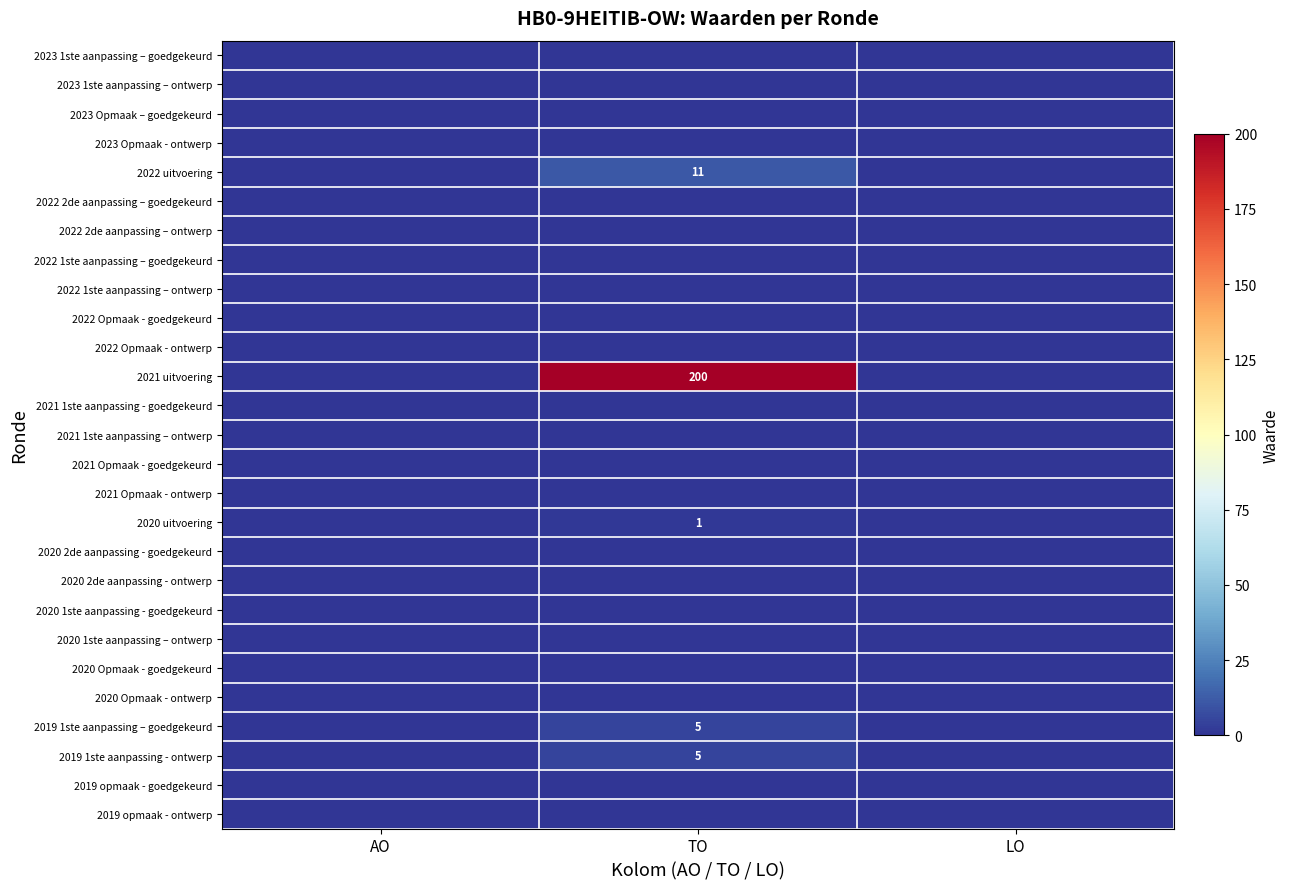

The 2021 1ste aanpassing – ontwerp series shows 0 at LO. True or false?

True